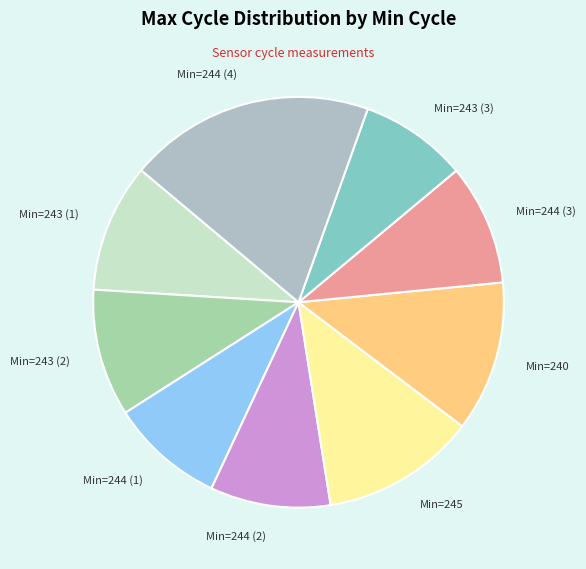

Between Min=244 (2) and Min=243 (2), which is larger?

Min=243 (2)